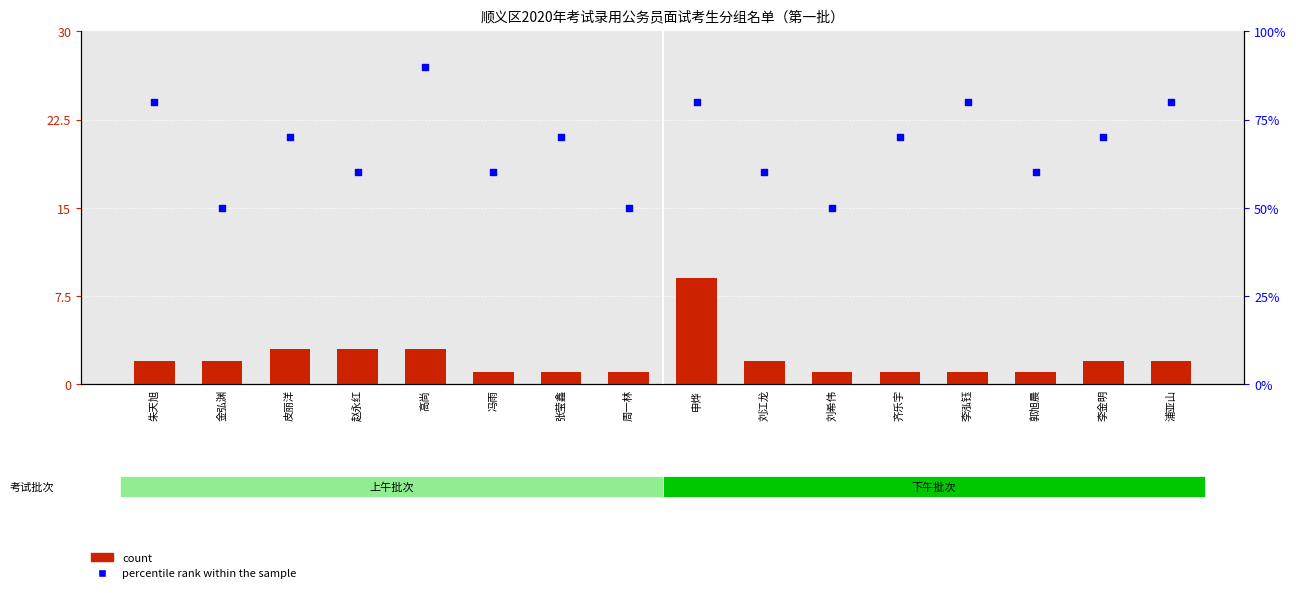

At how many categories does at least one series exceed 62?

9